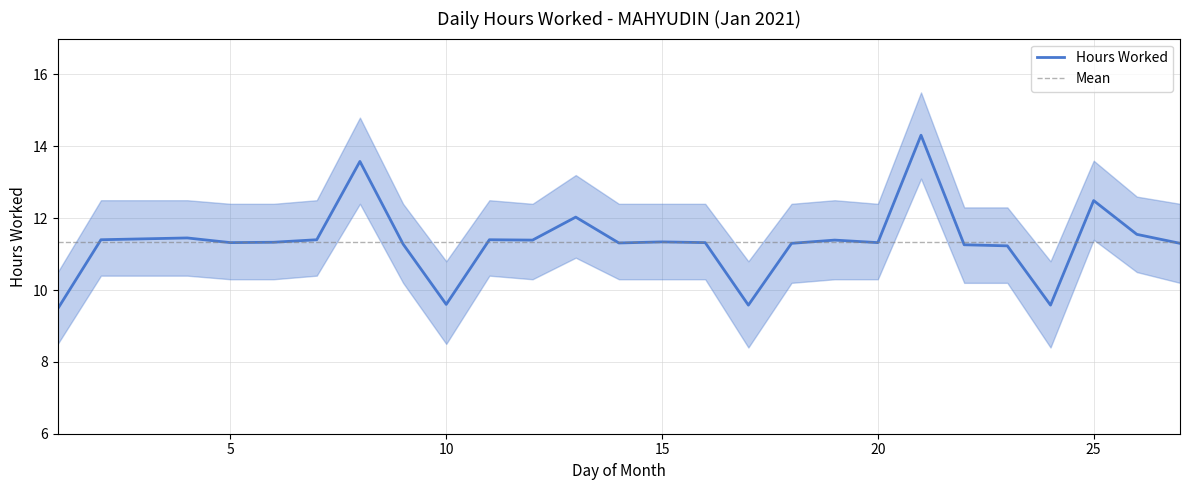

What is the total value across all series at 22?

33.8